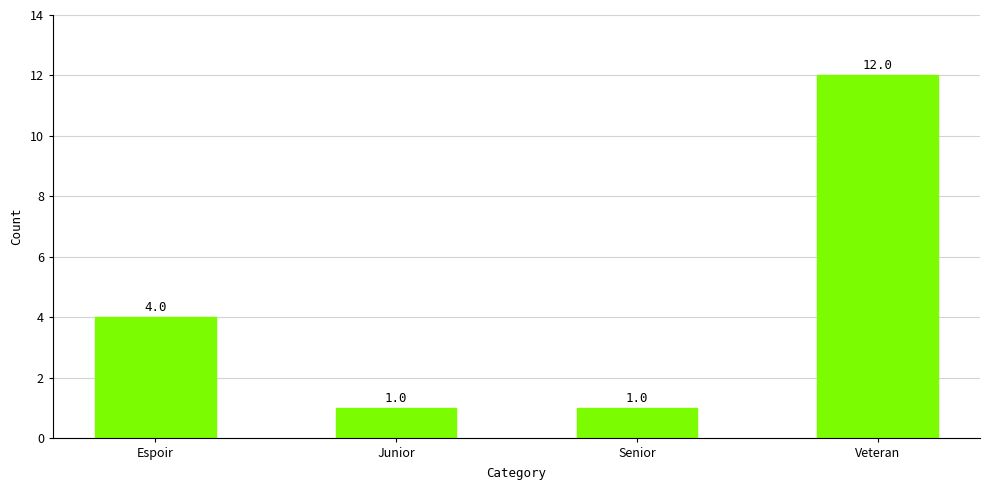

True or false: the data shows 2 at Espoir.

False